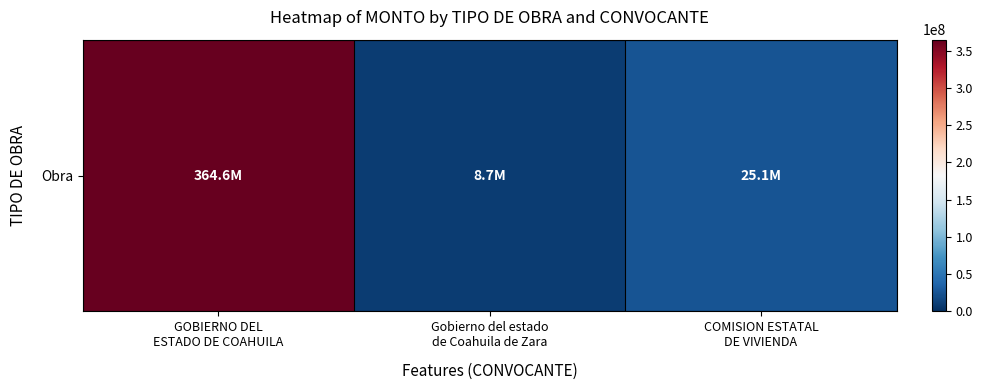

Which has a higher value, GOBIERNO DEL
ESTADO DE COAHUILA or Gobierno del estado
de Coahuila de Zara?

GOBIERNO DEL
ESTADO DE COAHUILA